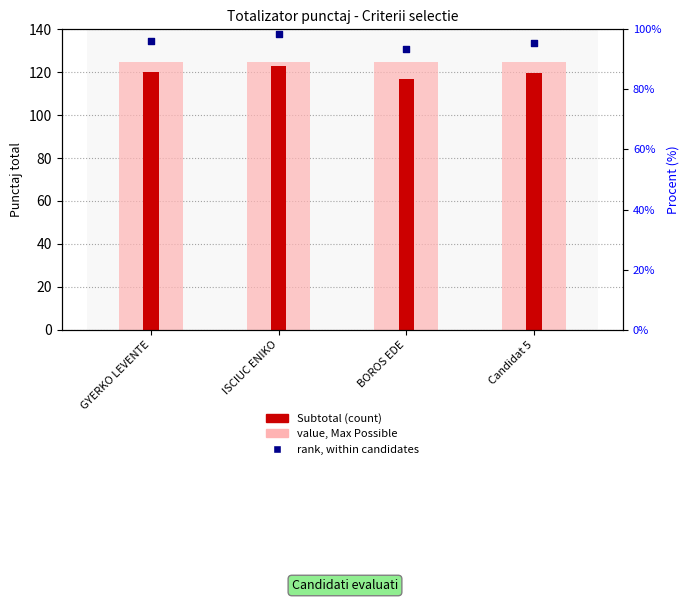

Which series reaches the minimum Y coordinate?

rank, within candidates